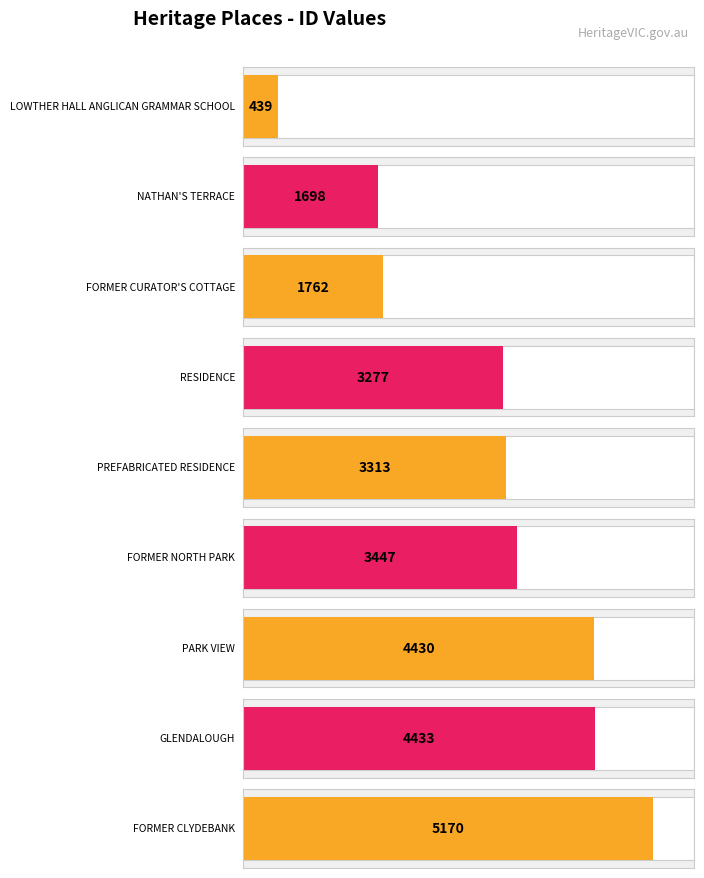

Reading left to right, transcribe all the data shown in this chart.

439	1698	1762	3277	3313	3447	4430	4433	5170